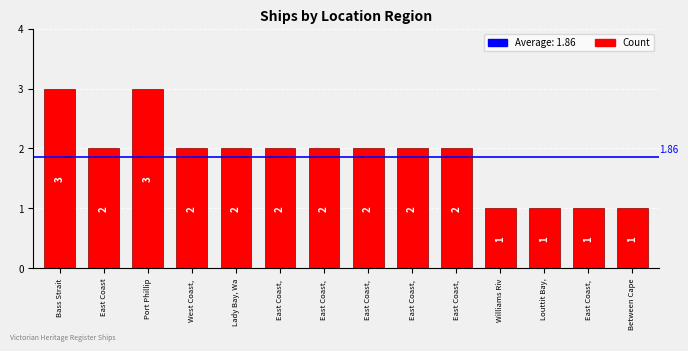

How many bars are there in total?

14